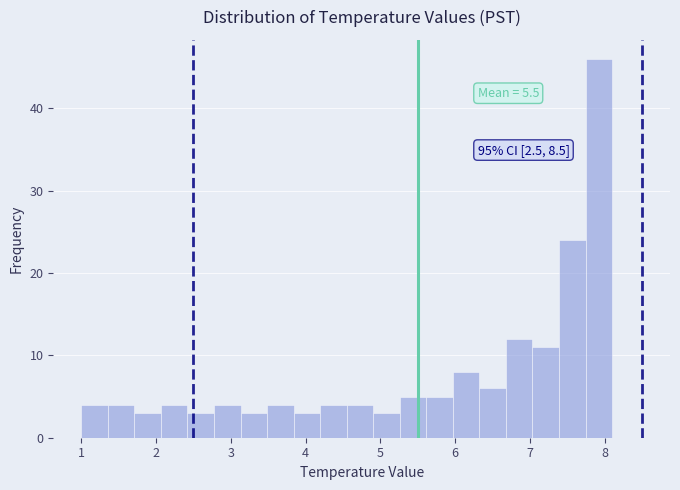

Read against the x-axis, roughly where is the centre of the tallest bar?

7.9